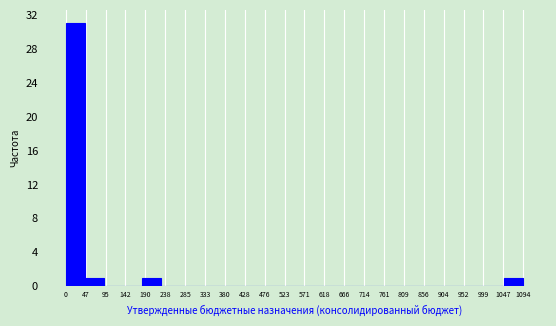

What is the height of the bar covering 1050 to 1095 on the x-axis? Neither the bar edges nor the heights are printed on the chart, so give them approximately, as read against the axes.

1